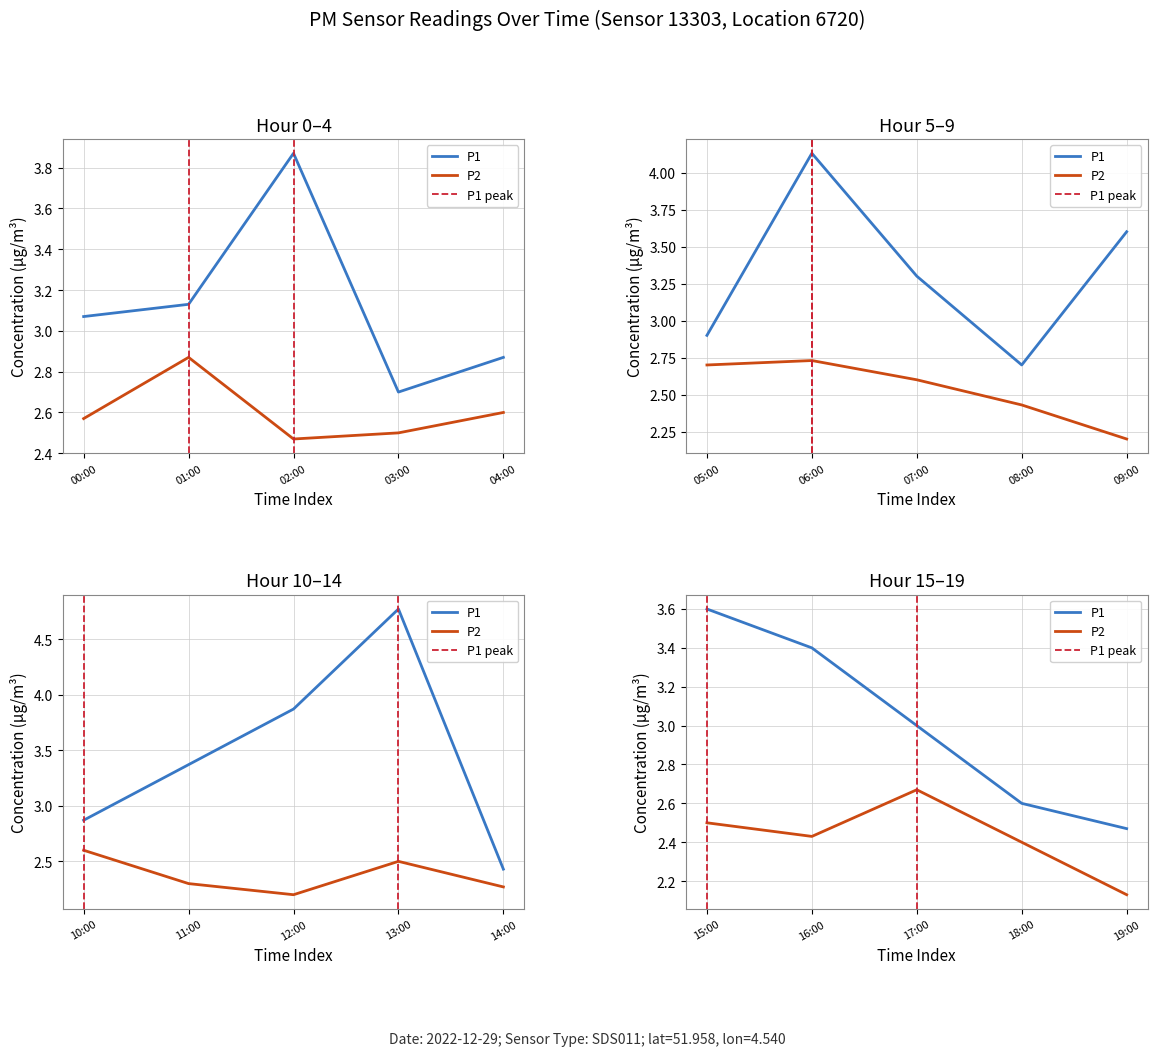

Which series changed the most between 04:00 and 06:00?

P1